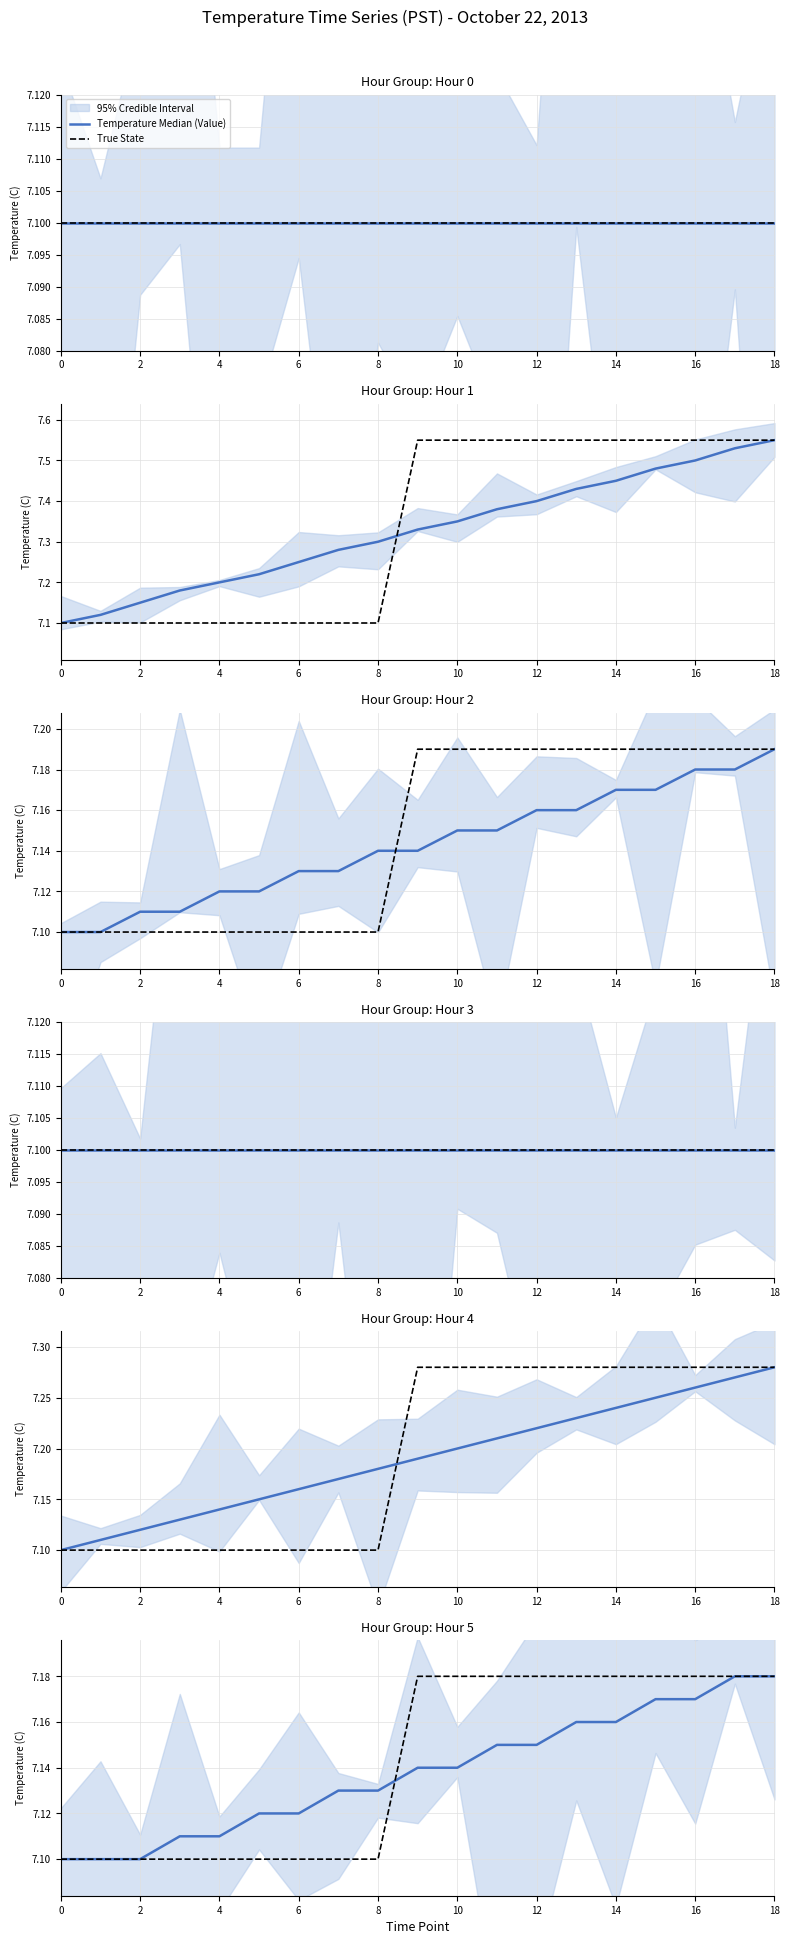

Which series ends up on top after the final intersection of True State and Temperature Median (Value)?

True State